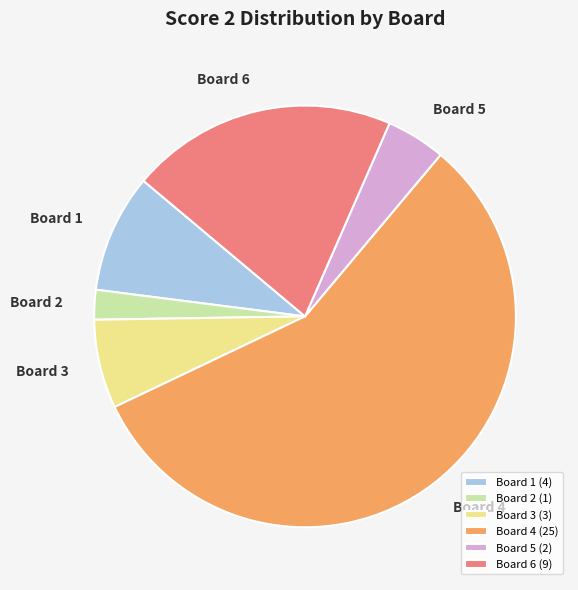

How many slices are in this pie chart?

6